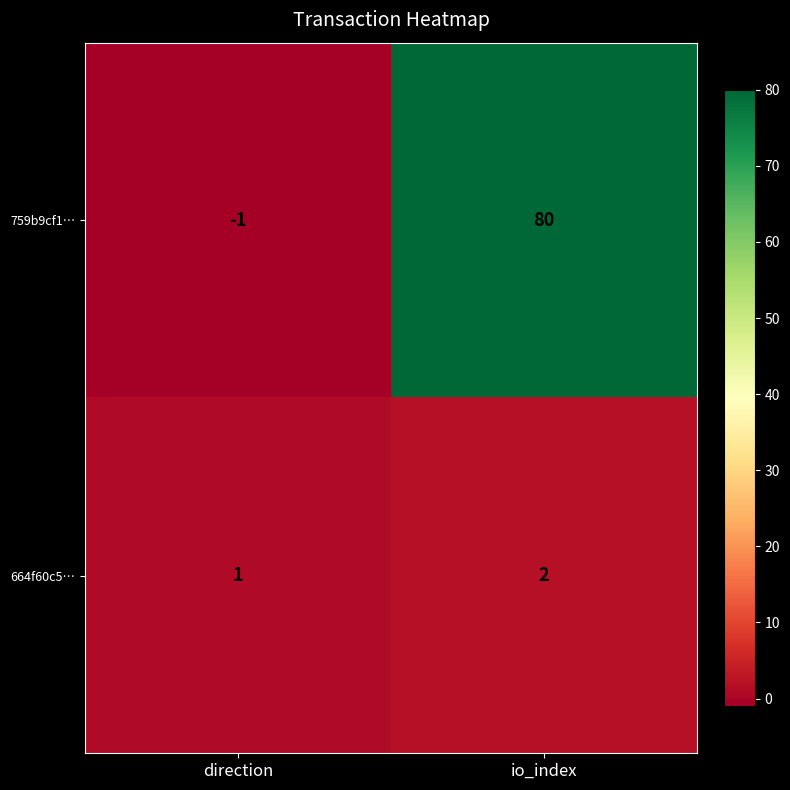

Which label corresponds to the largest value in the chart?

io_index